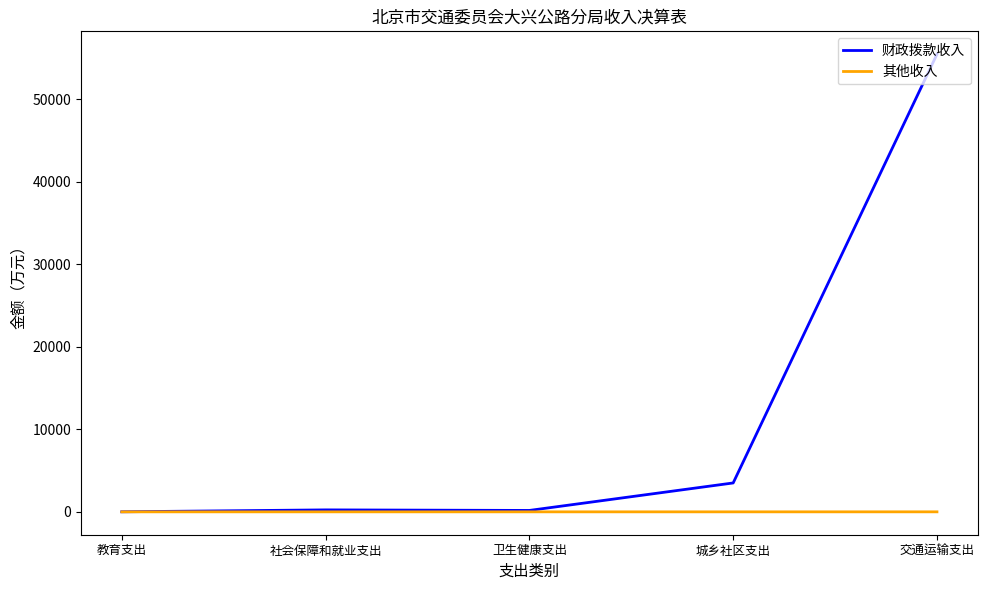

What are all the series names shown in the legend?

财政拨款收入, 其他收入